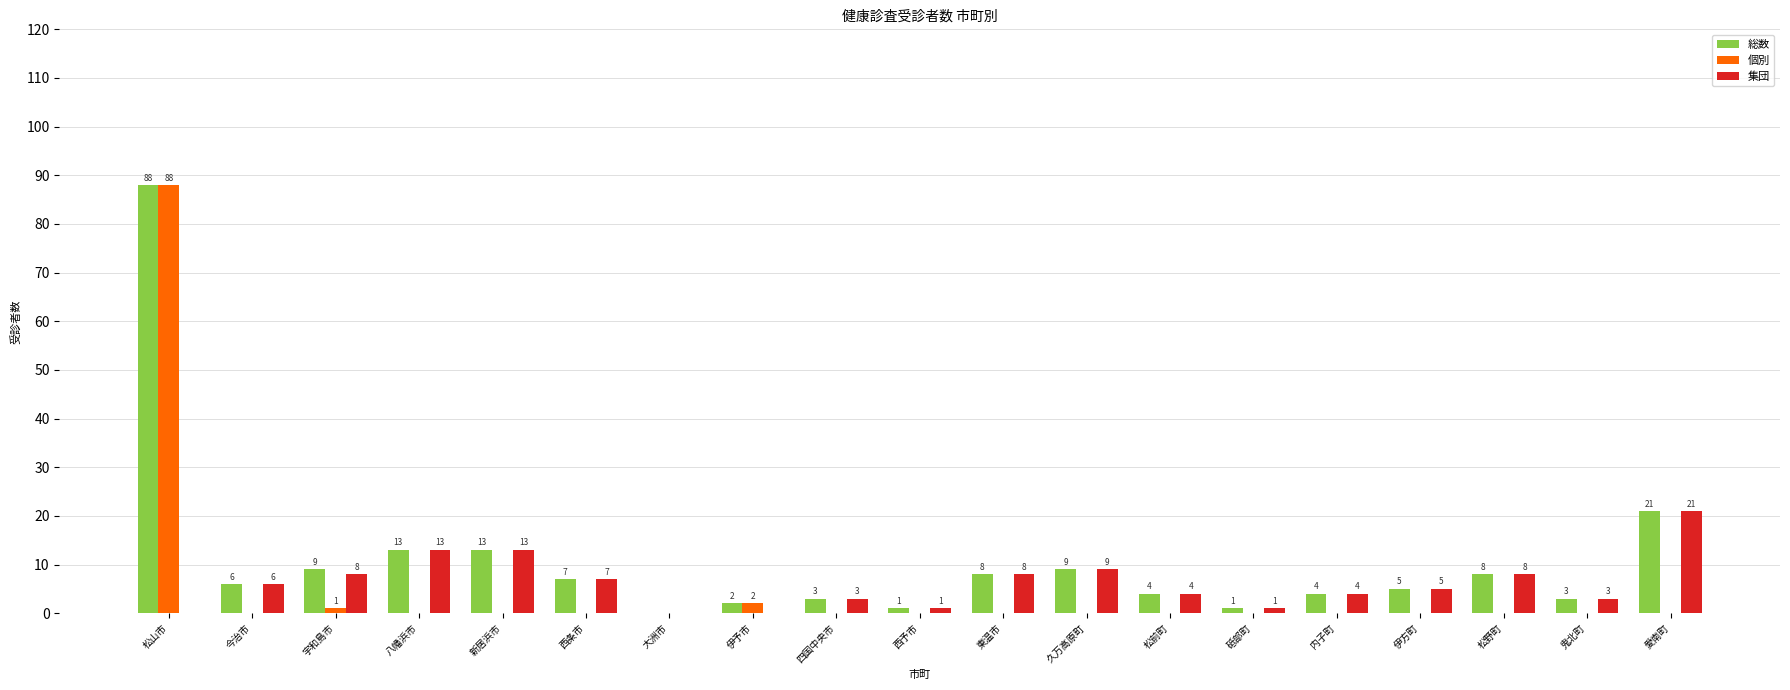

At which label is 個別 closest to 44?

伊予市